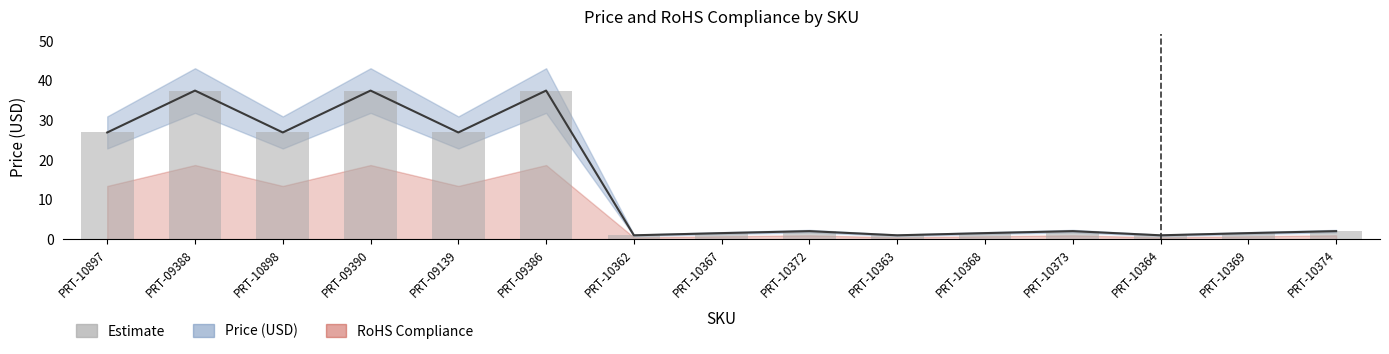

What is the difference between the second highest and second lowest values?

36.5